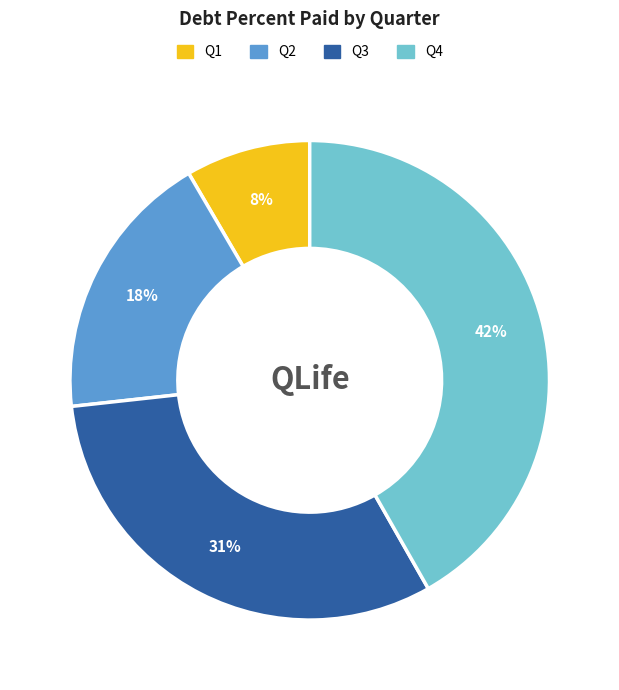

Does any single category account for the majority?

No